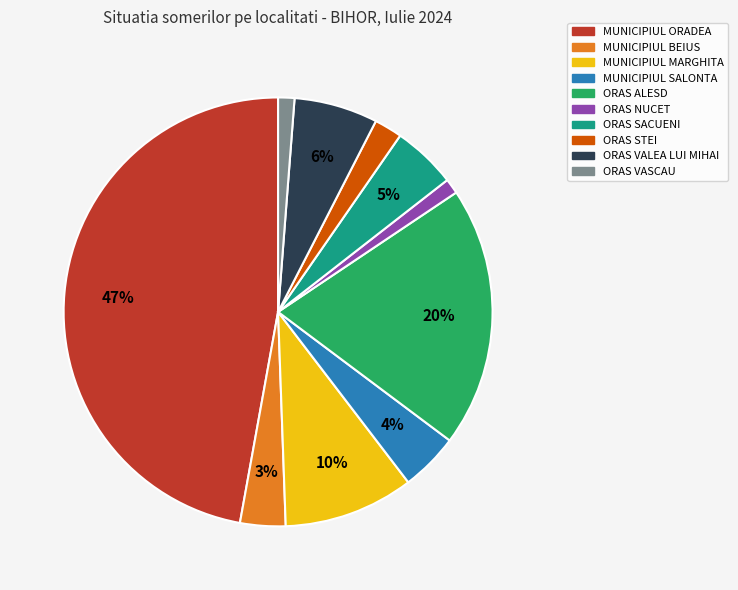

To the nearest percent, what is the average slice percentage?

10%